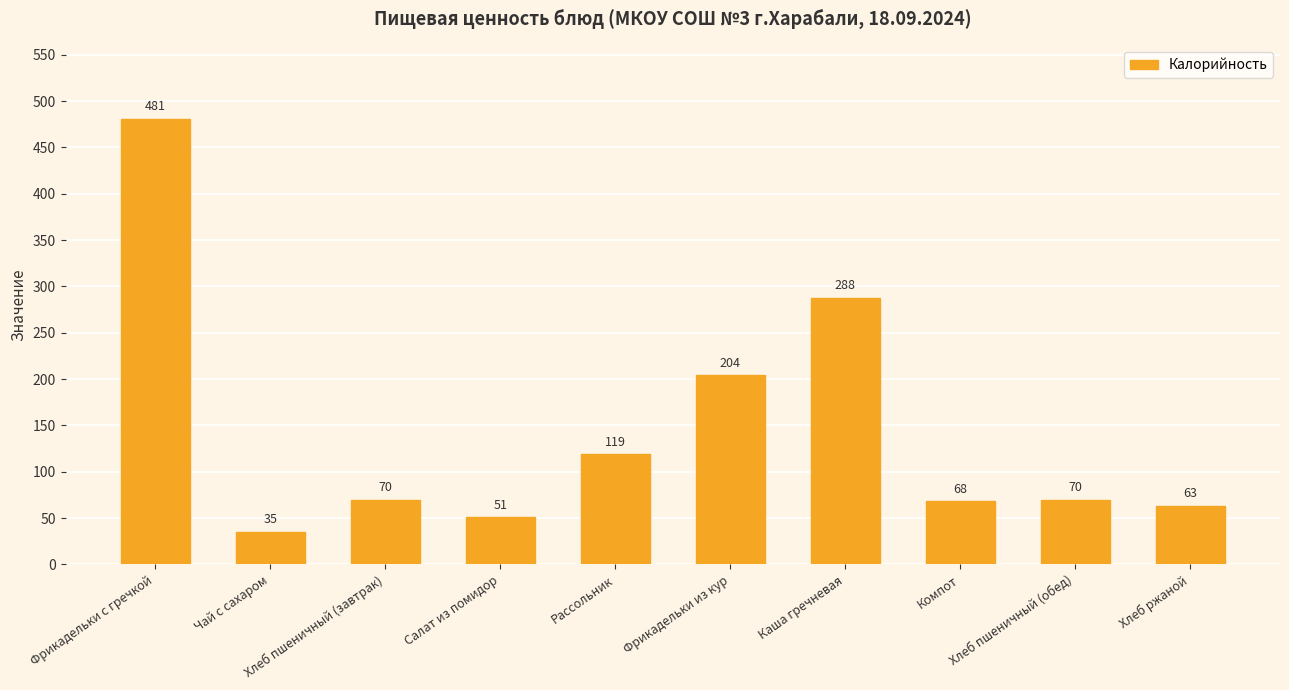

The value at Фрикадельки из кур is 323. True or false?

False